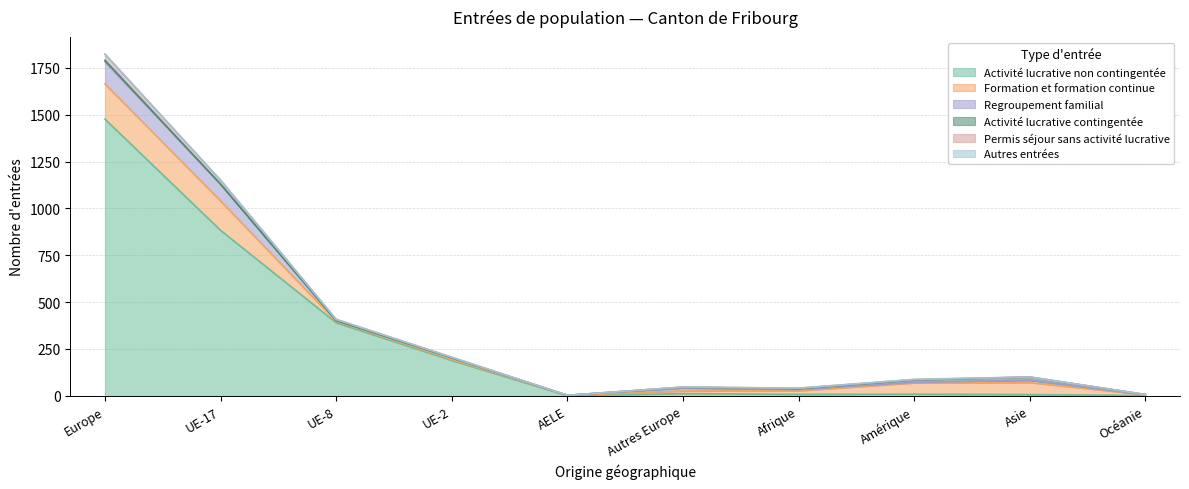

What value does the Regroupement familial series have at Europe, to the nearest 5?

120